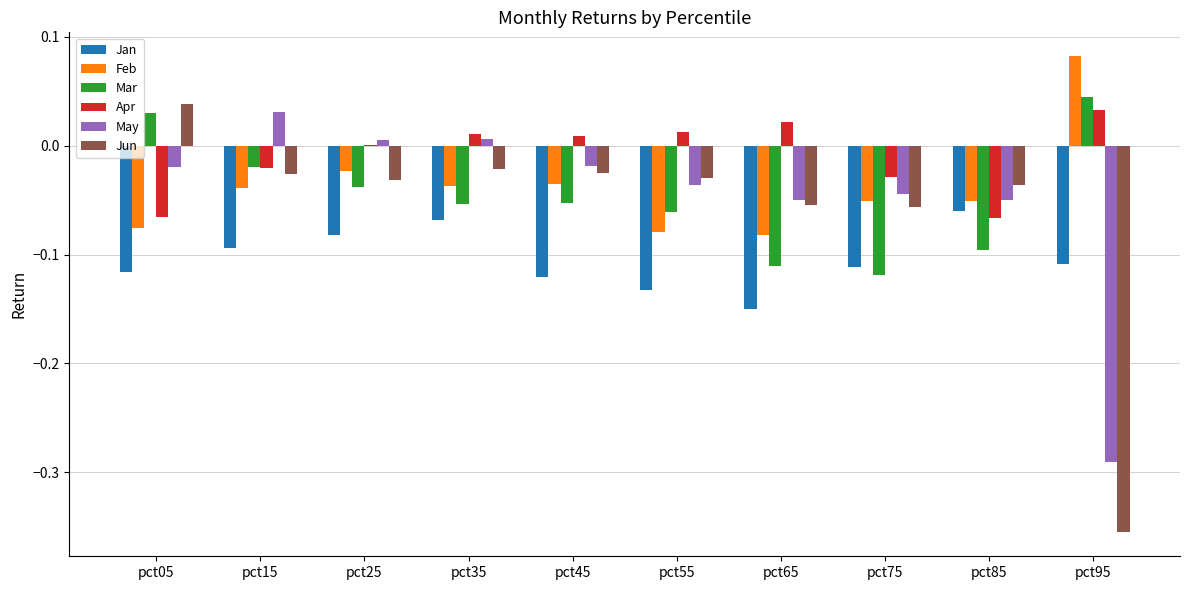

Which series has the largest total across all categories?

Apr